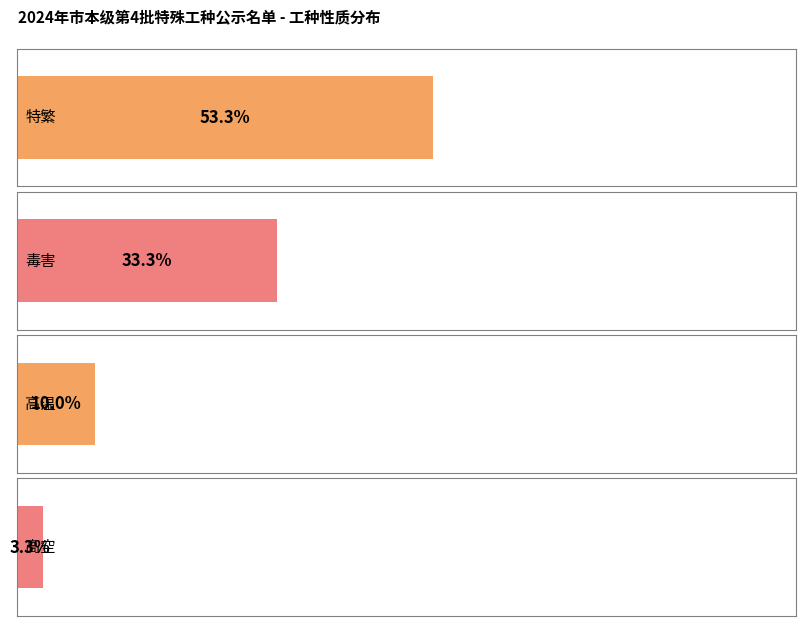

Between 特繁 and 毒害, which is larger?

特繁